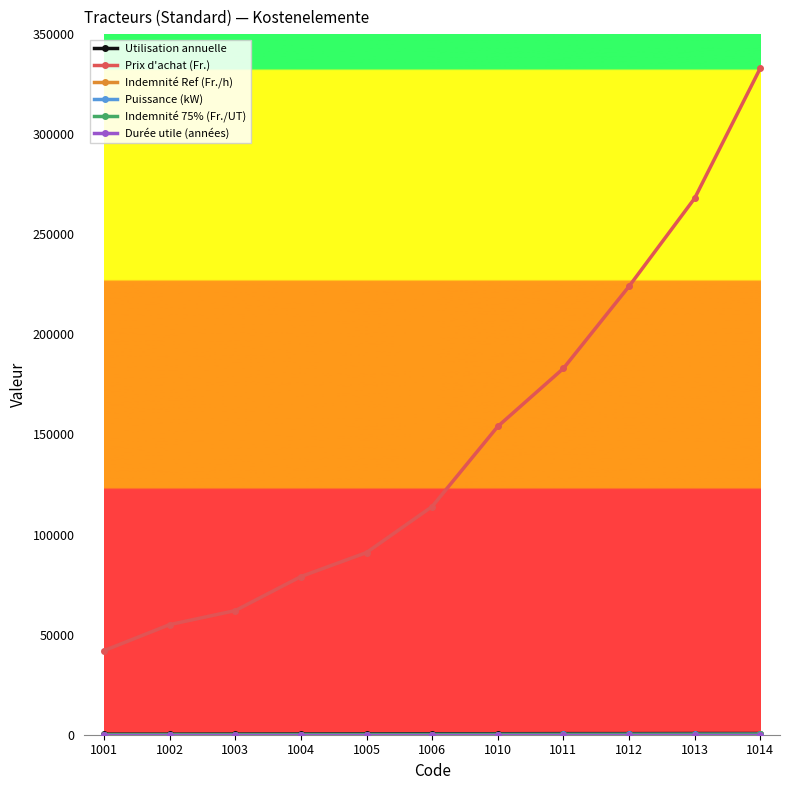

At which category is the sum across all series the highest?

1014